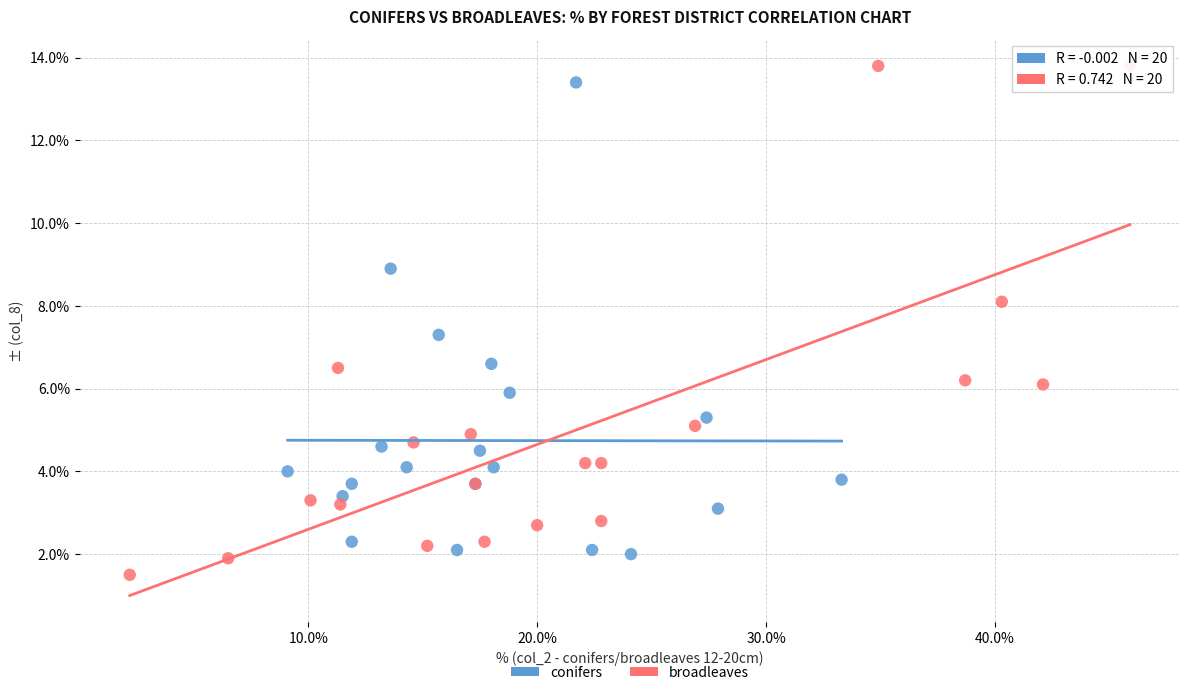

Which series has the largest Y range (max minus min)?

broadleaves